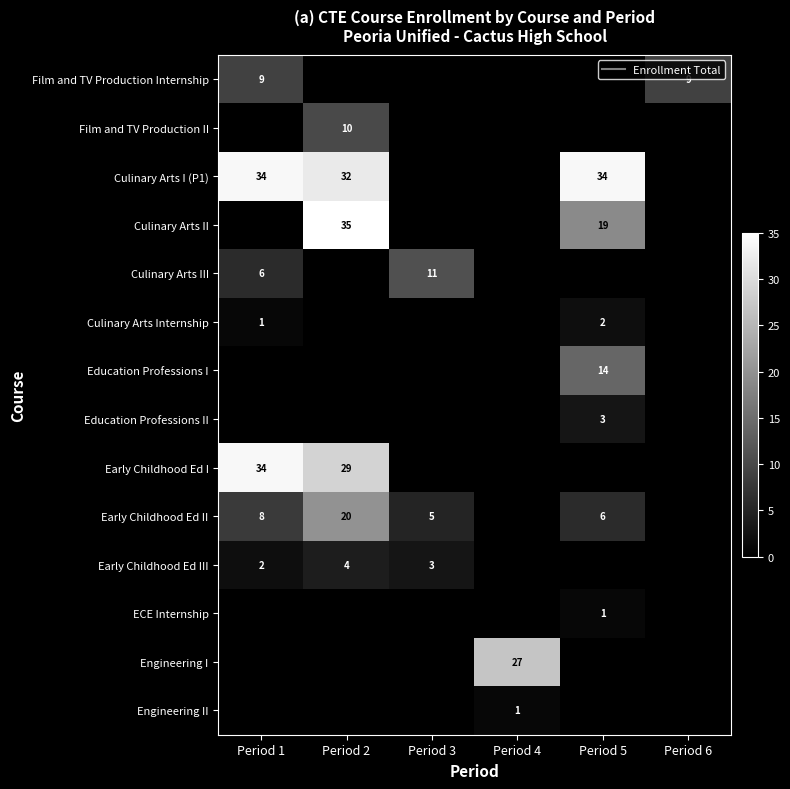

Which label corresponds to the largest value in the chart?

Period 2